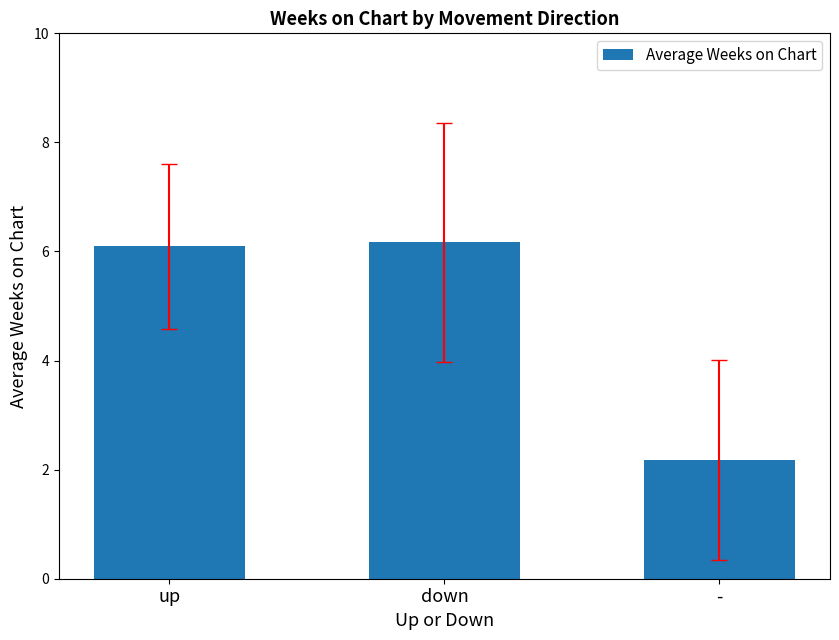

Is it true that the value at - is 0.7?

False